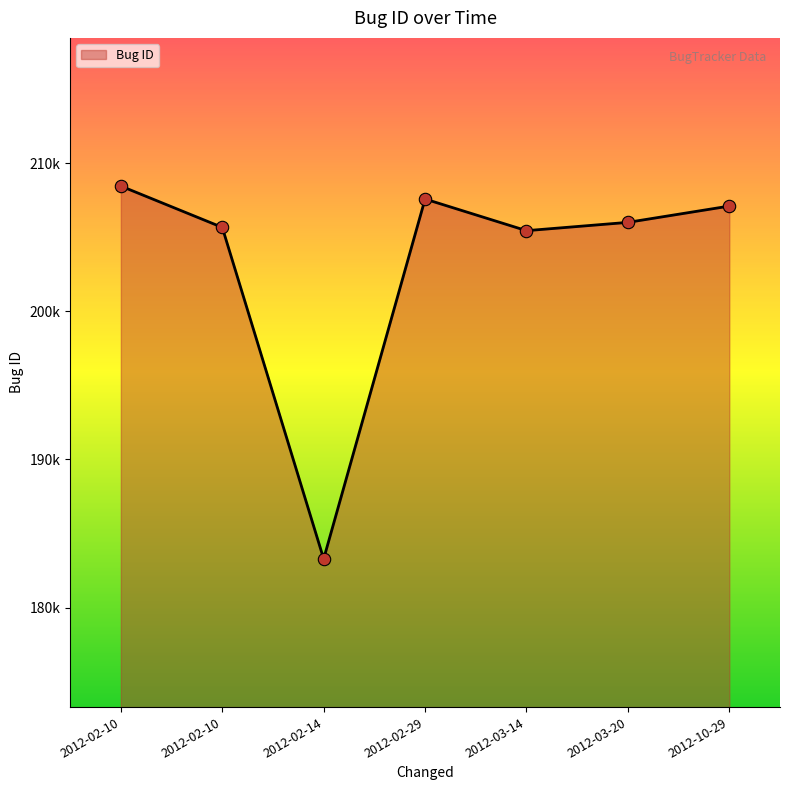

Between 2012-10-29 and 2012-03-20, which is larger?

2012-10-29